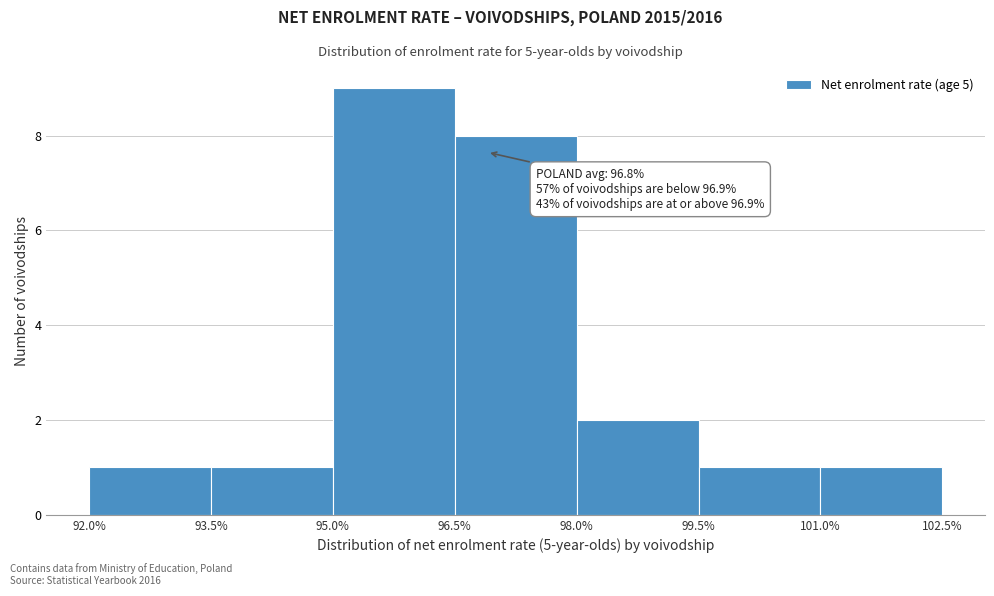

Over which range of the x-axis is the bar tallest?

95.0% to 96.5%